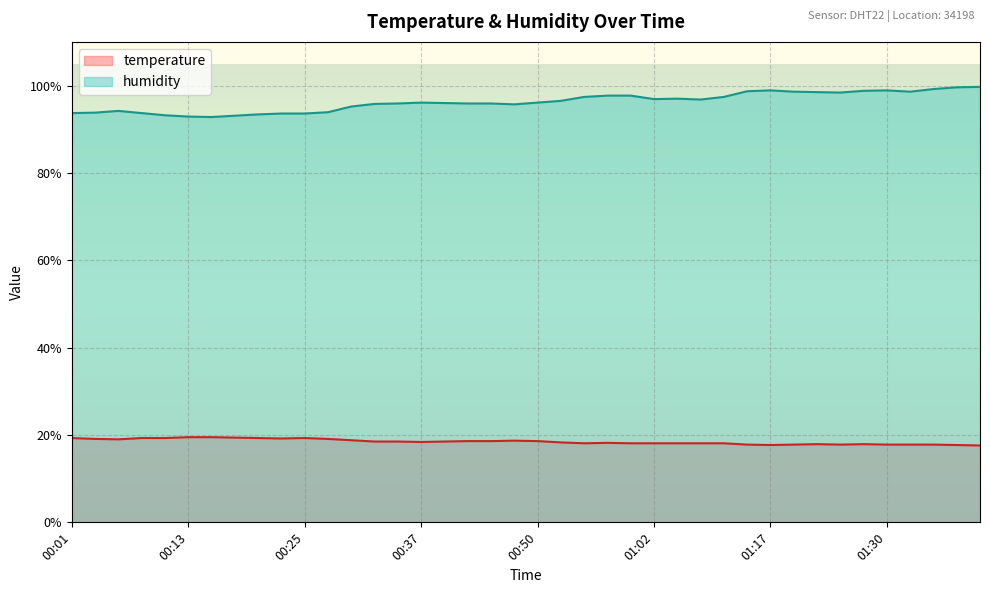

The humidity series shows 98.6 at 01:32. True or false?

True